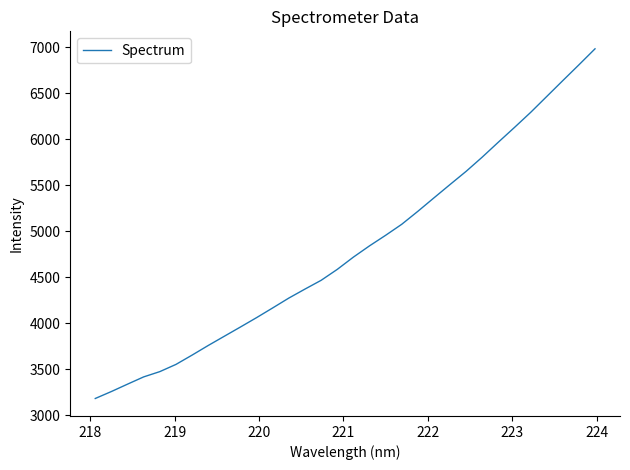

Count the number of data series in this chart.

1